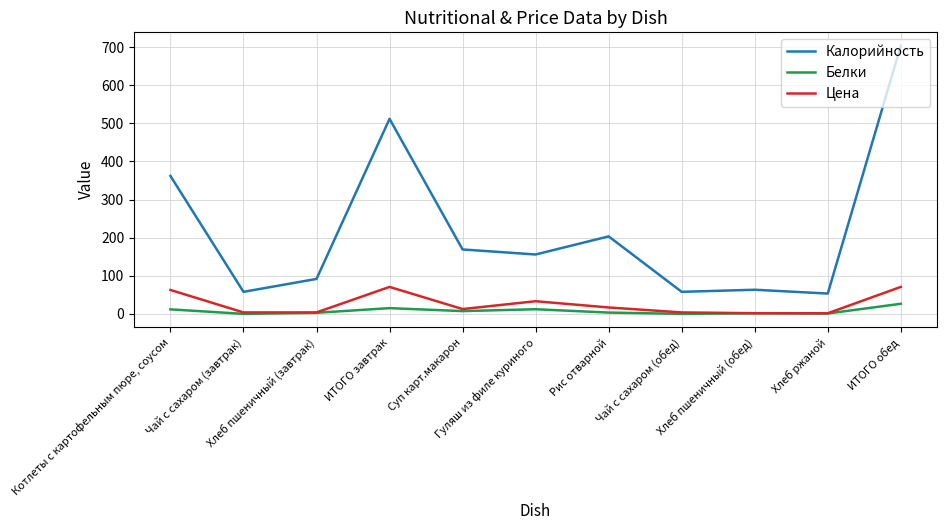

Which series has the largest range (max minus min)?

Калорийность